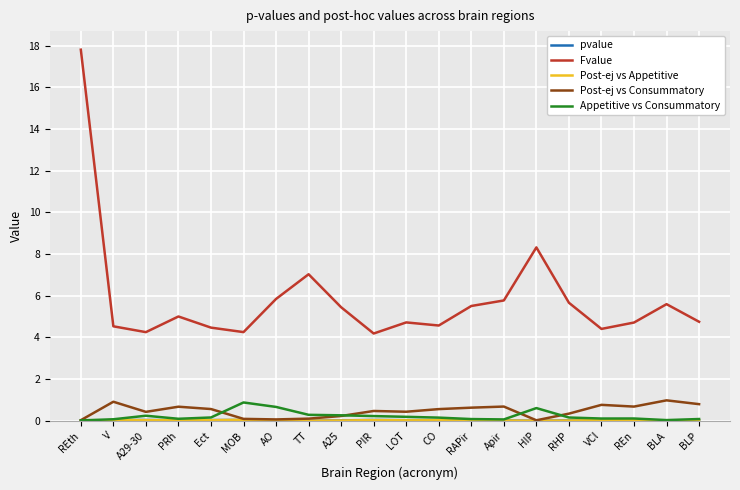

True or false: Fvalue and Post-ej vs Consummatory cross at least once.

False